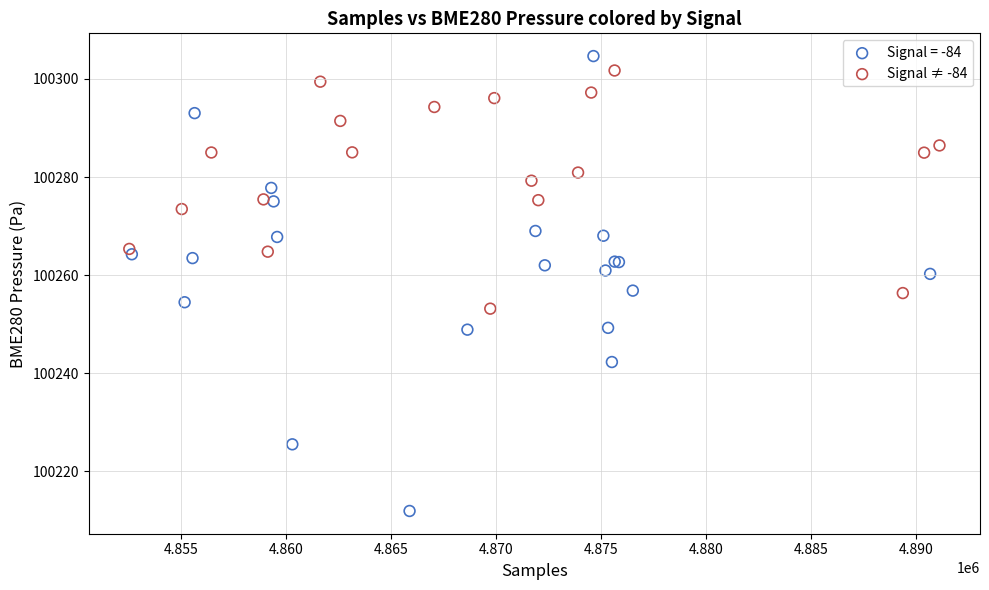

Which series contains the lowest Y value?

Signal = -84